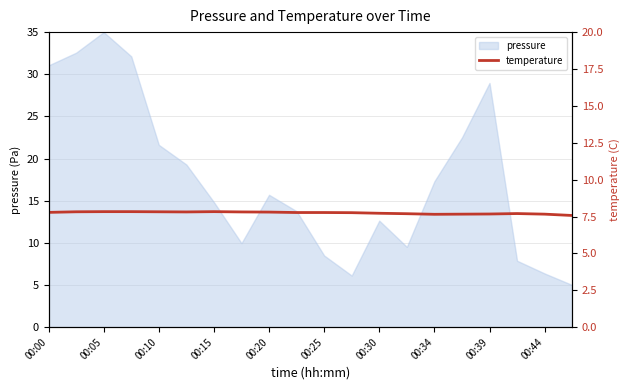

What is the difference between the maximum and second lowest values?

0.2